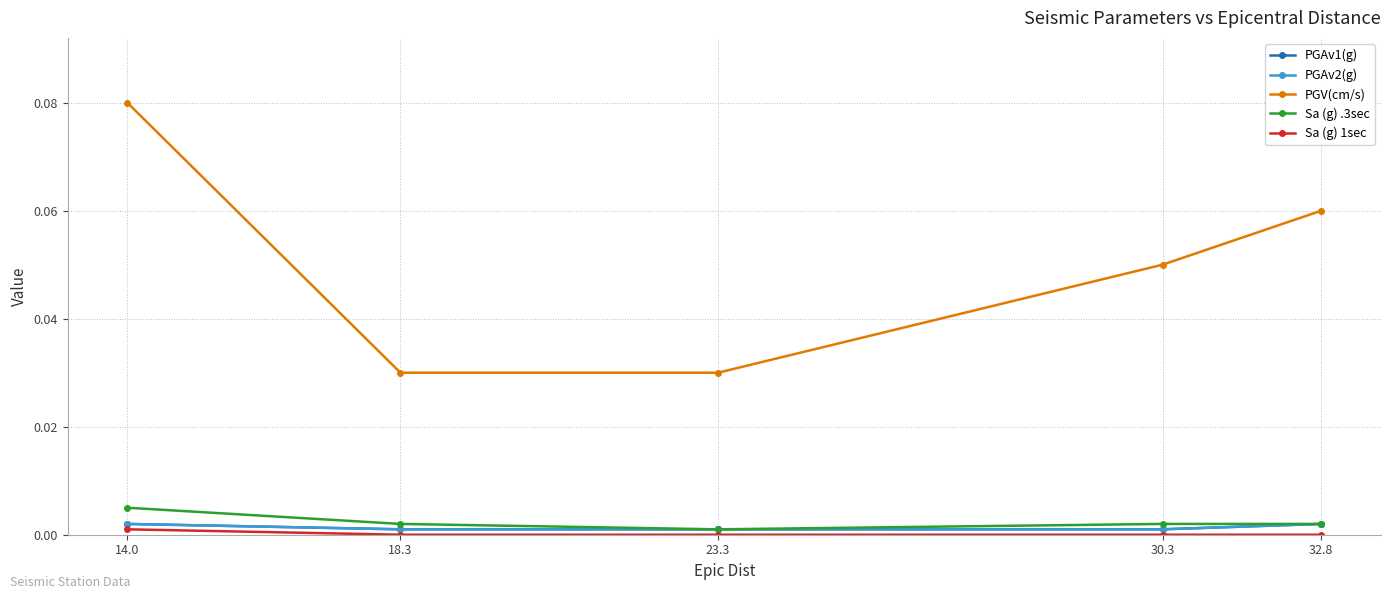

Is this an area chart (filled region under the line)?

No